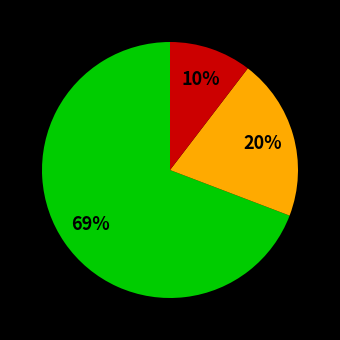

Is there any slice that represents more than half of the pie?

Yes